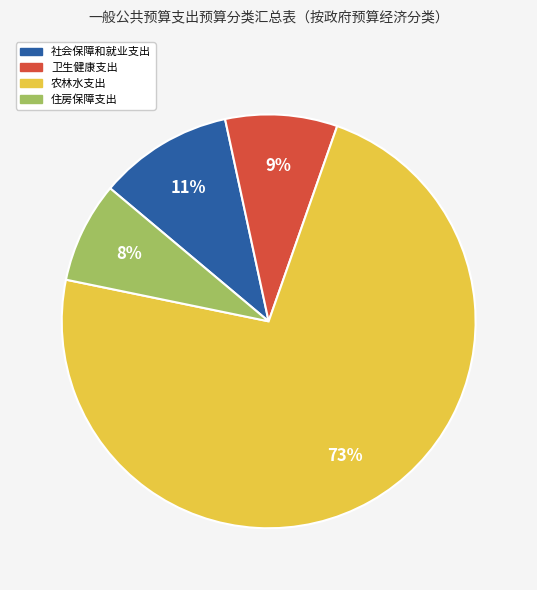

To the nearest percent, what is the average slice percentage?

25%